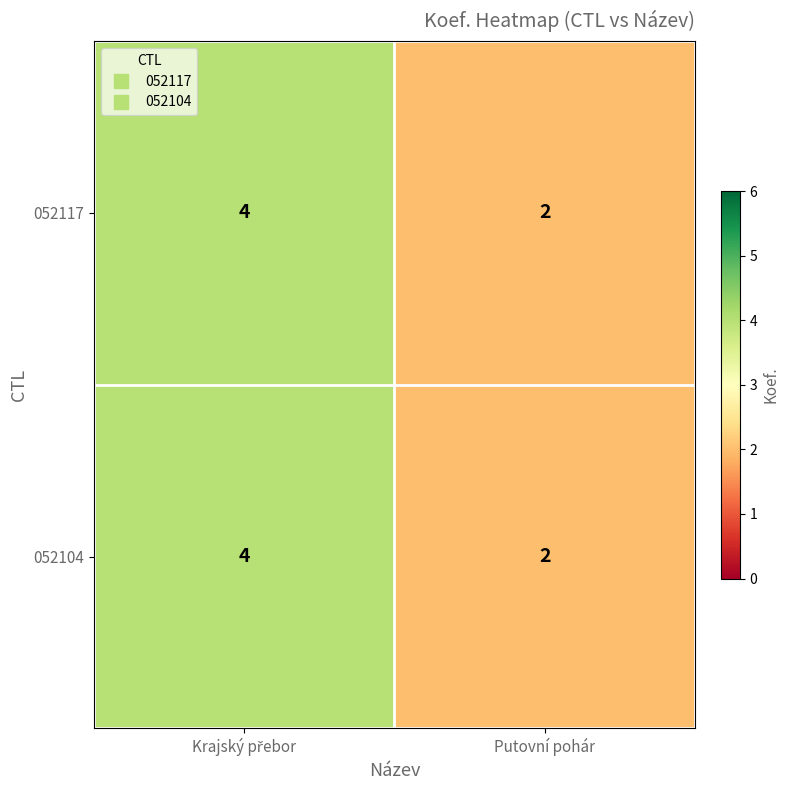

What is the total value across all series at Putovní pohár?

4